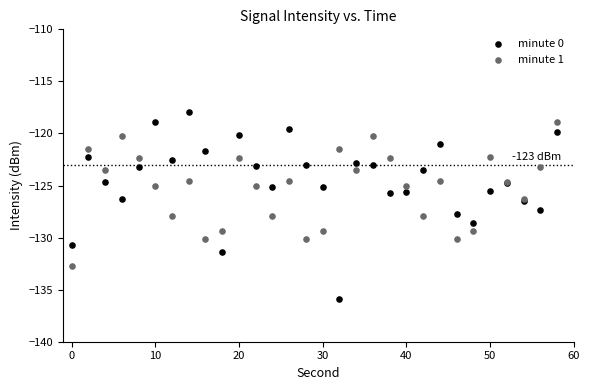

Which series has the largest Y range (max minus min)?

minute 0